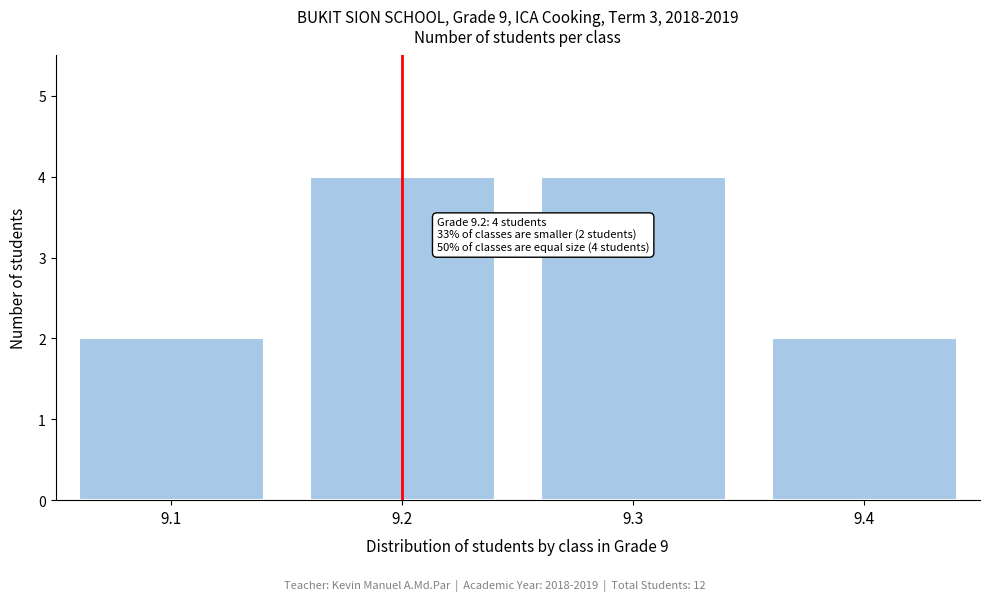

Reading left to right, what are all the values shown in this chart?

2	4	4	2